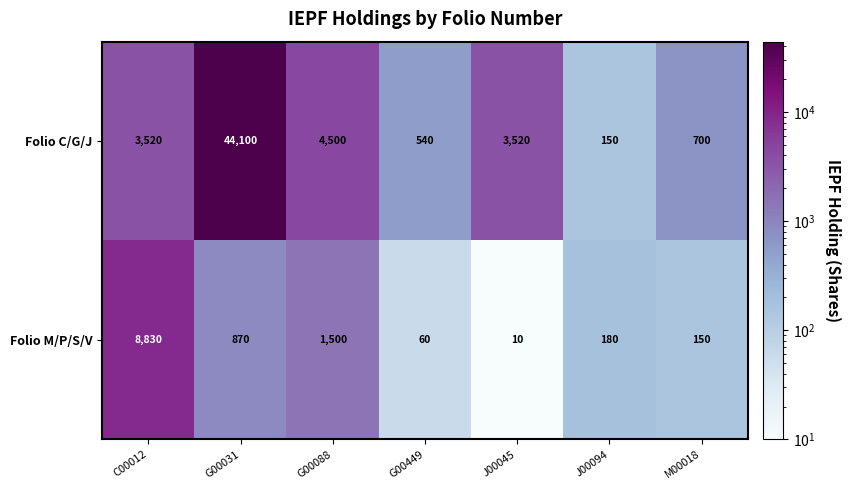

At M00018, list the series in order from smallest to largest.

Folio M/P/S/V, Folio C/G/J